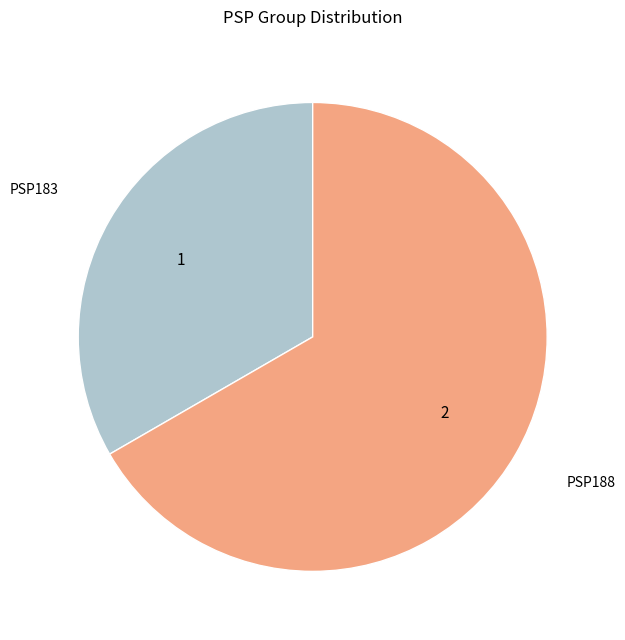

Count the number of slices in the pie.

2